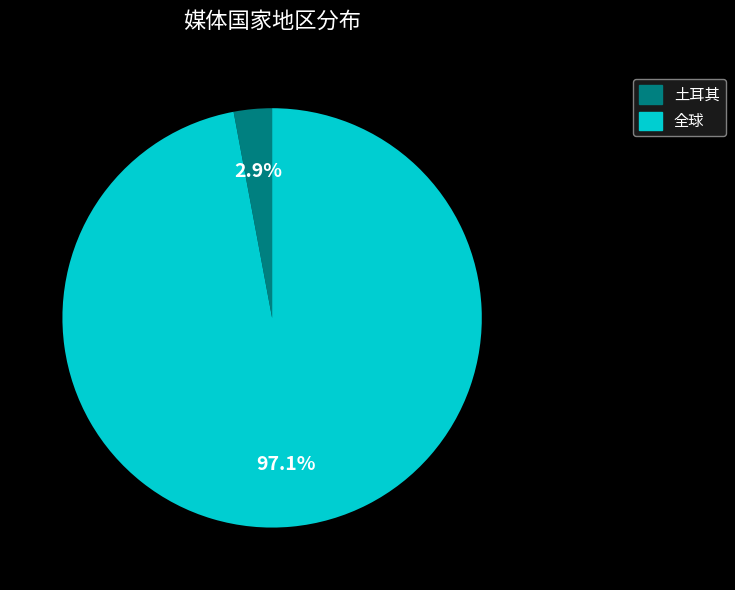

Which slice is the smallest?

土耳其